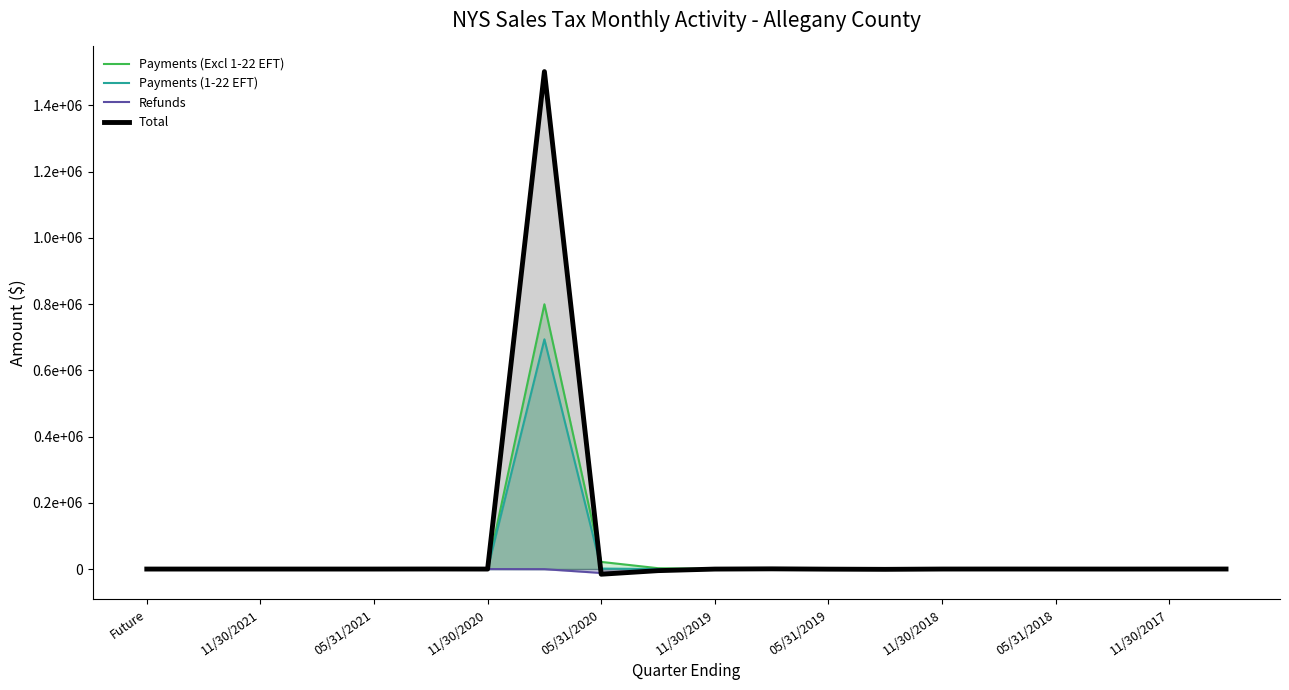

What is the maximum value shown in the chart?

1501796.7